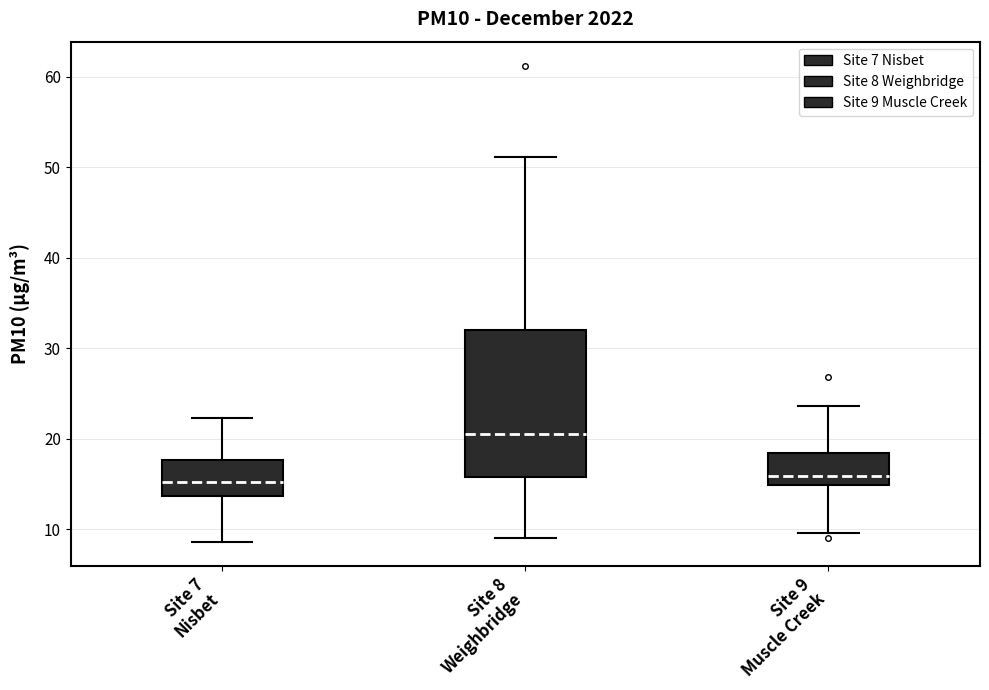

Where does the upper whisker of the box for Site 8 Weighbridge end on the y-axis? The values are not printed on the chart, so give them approximately, as read against the axis.

51